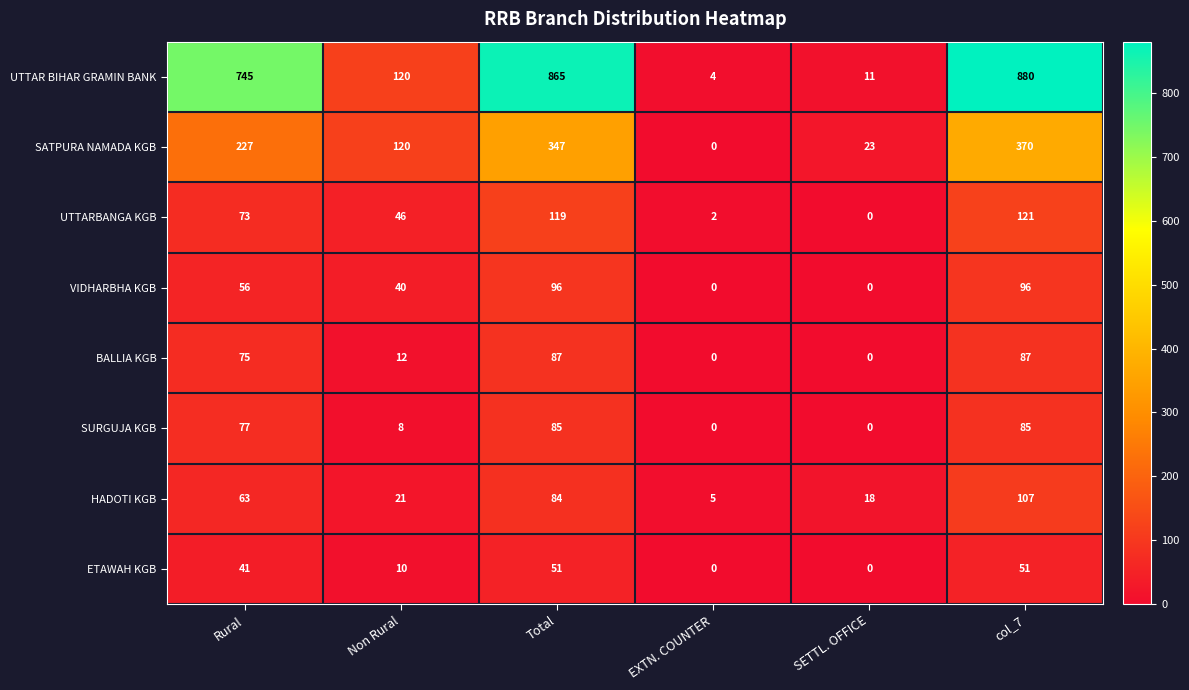

Is it true that SATPURA NAMADA KGB equals 370 at col_7?

True